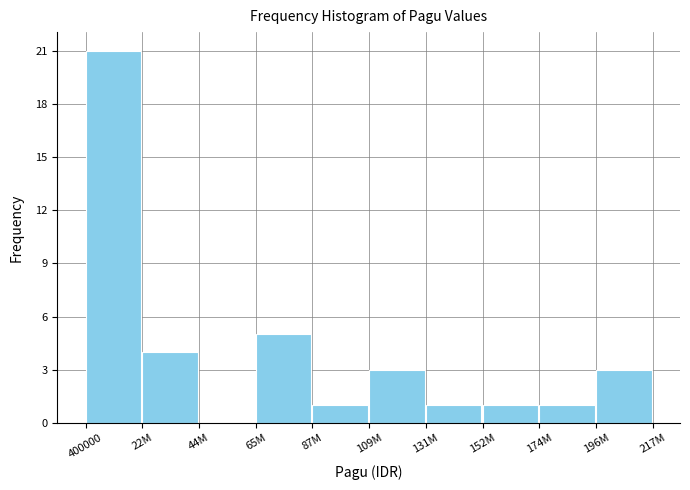

Reading right to left, list all the values displayed in this chart.

196M=3	174M=1	152M=1	131M=1	109M=3	87M=1	65M=5	44M=0	22M=4	400000=21